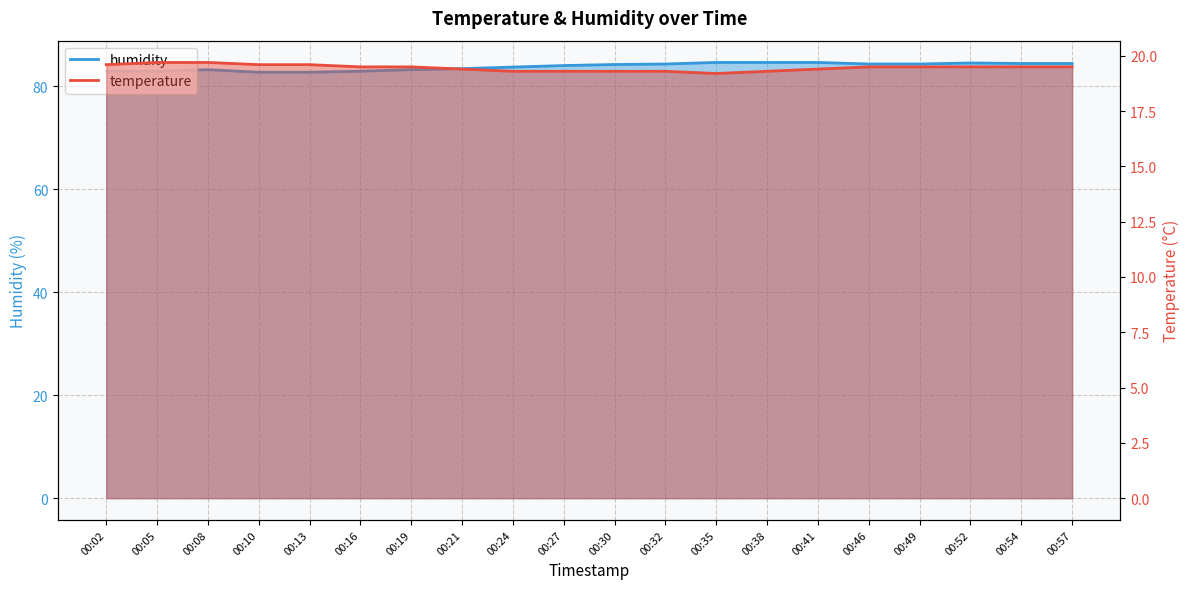

List the series in order of their peak value, lowest first.

temperature, humidity